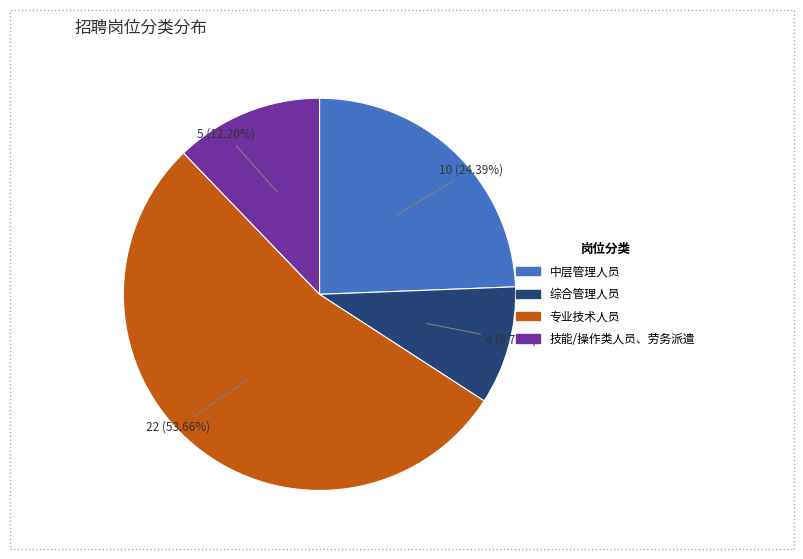

Between 技能/操作类人员、劳务派遣 and 综合管理人员, which is larger?

技能/操作类人员、劳务派遣